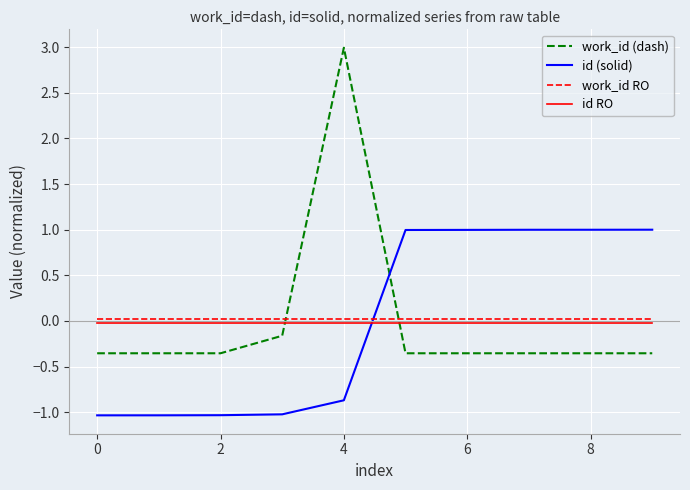

True or false: id (solid) and work_id (dash) cross at least once.

True